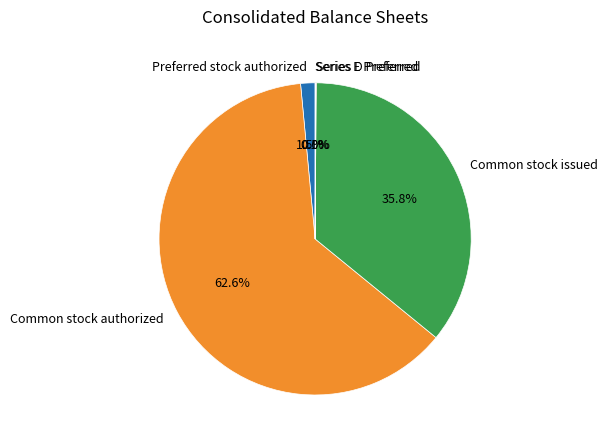

What percentage do Common stock issued and Preferred stock authorized together represent?

37.3%